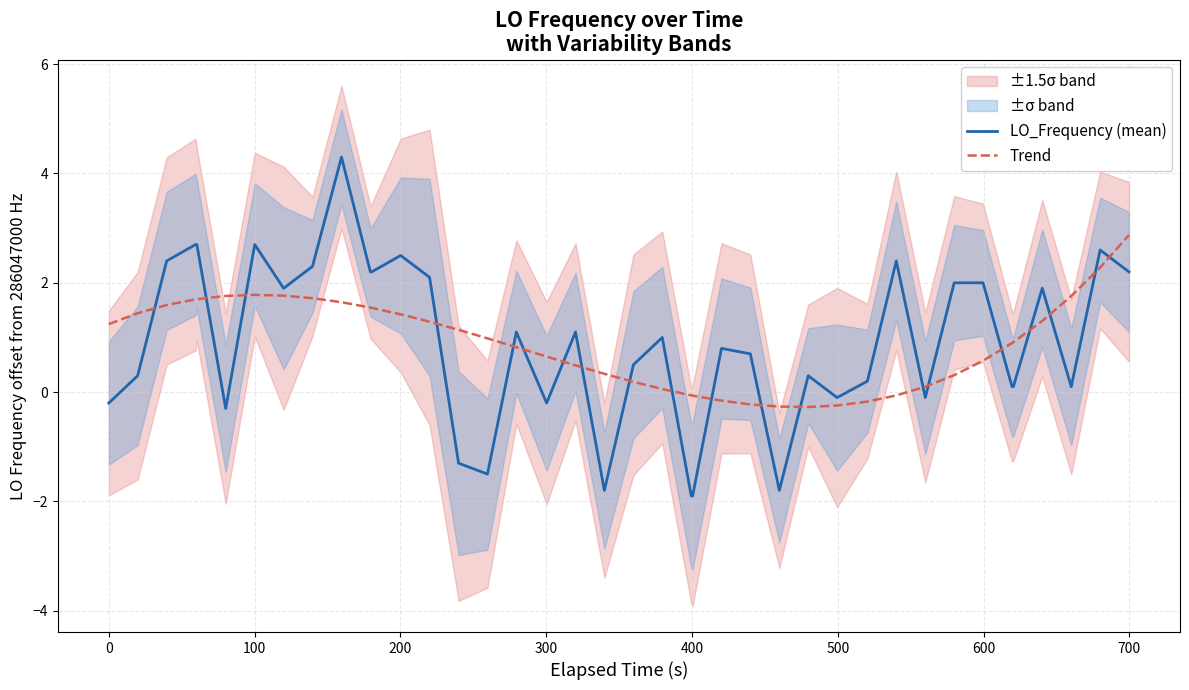

What is the minimum value for Trend?

-0.3